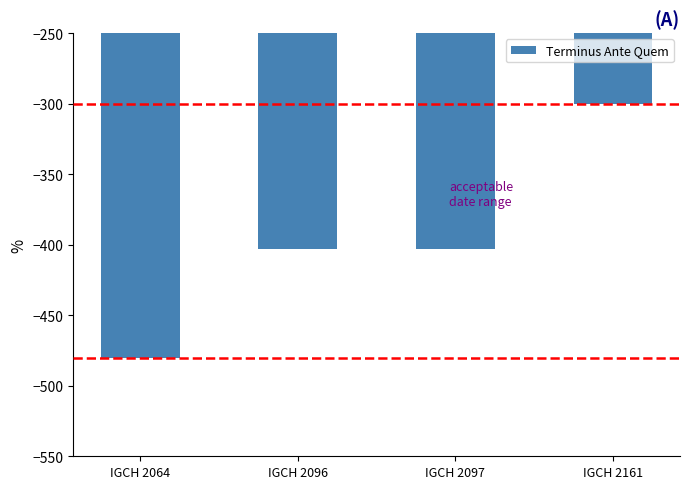

What is the minimum value shown in the chart?

-480